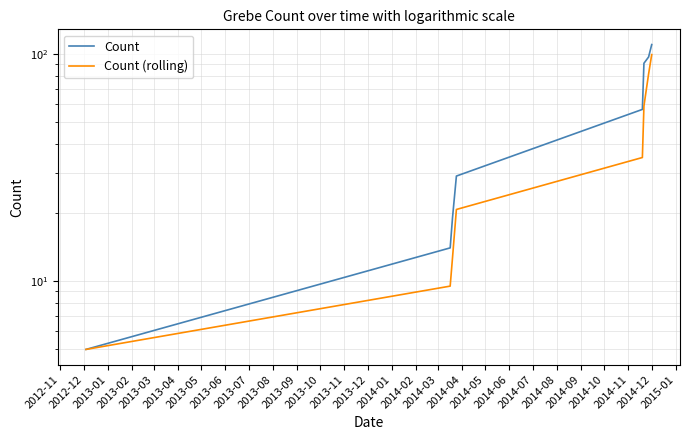

True or false: Count (rolling) and Count intersect in this chart.

False